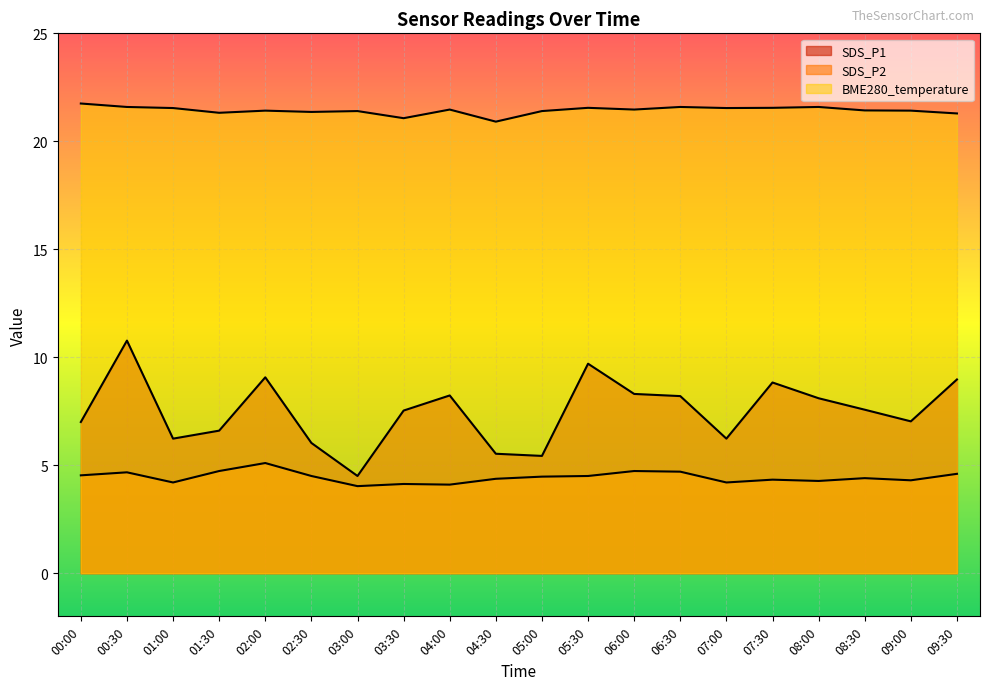

How many data points in SDS_P1 are above 7?

12